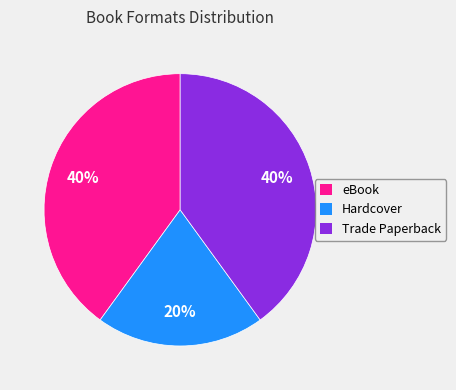

To the nearest percent, what is the average slice percentage?

33%